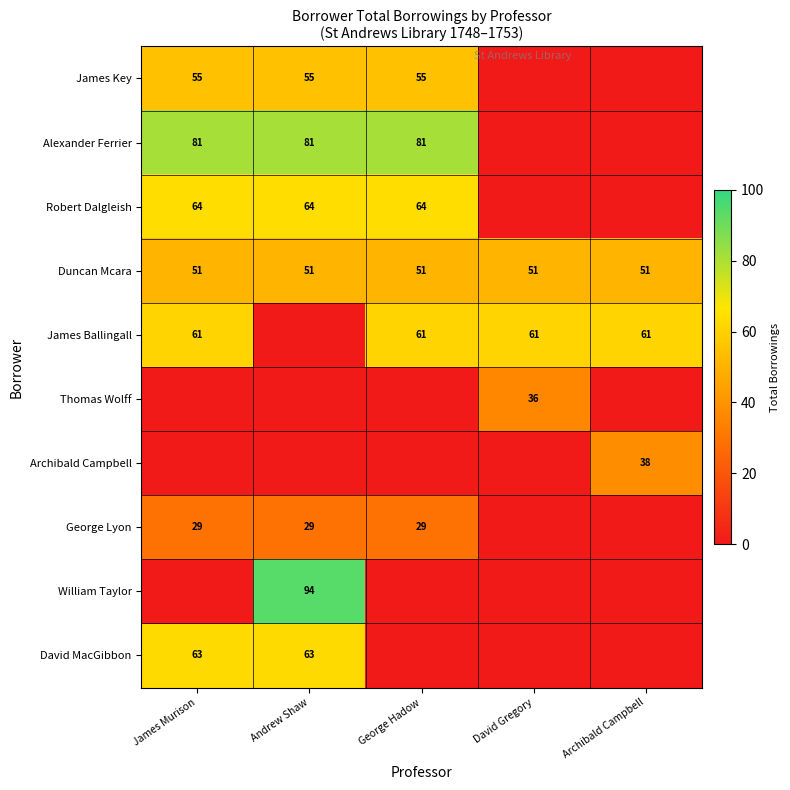

What is the total value across all series at Archibald Campbell?

150